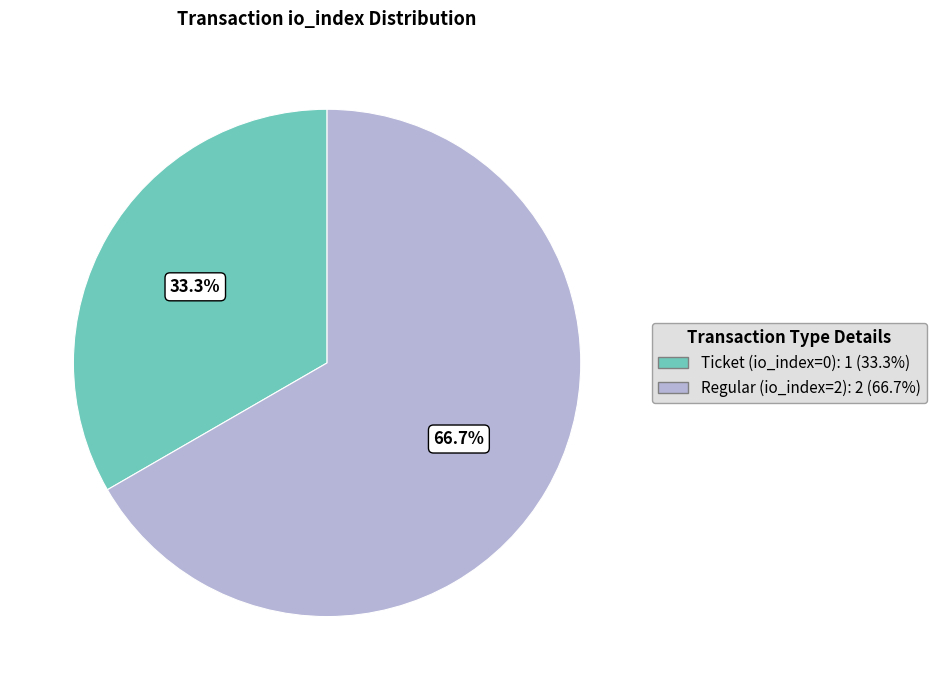

What is the smallest slice in the pie chart?

Ticket (io_index=0)